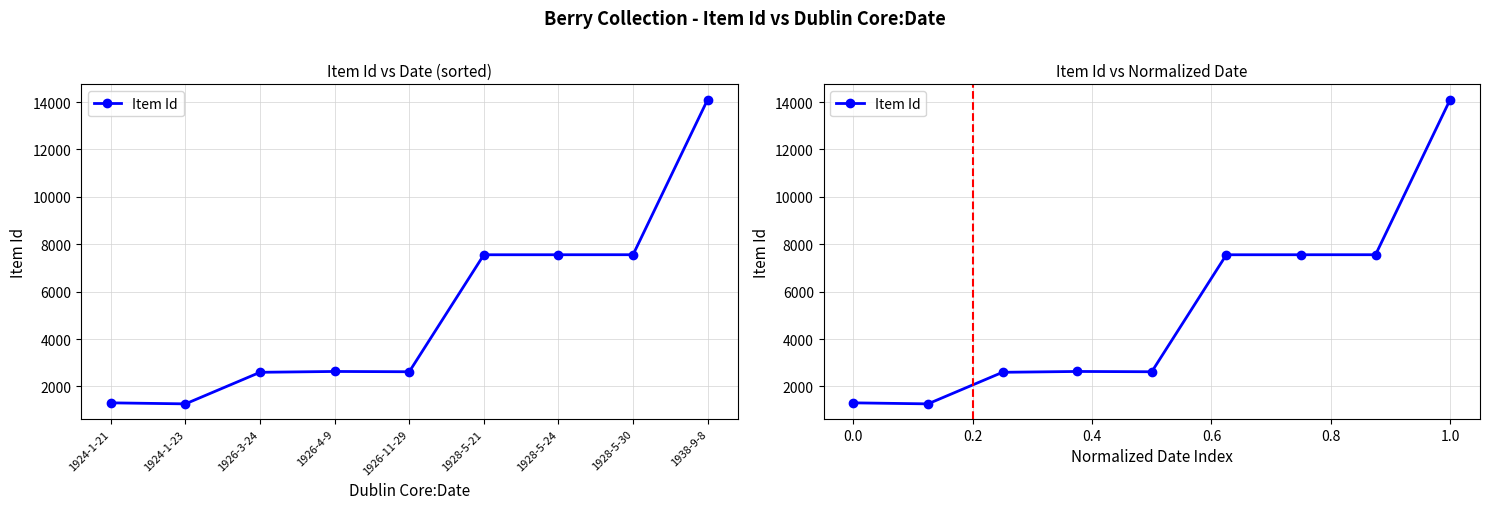

List the labels in order of value, smallest first.

1924-1-23, 1924-1-21, 1926-3-24, 1926-11-29, 1926-4-9, 1928-5-21, 1928-5-24, 1928-5-30, 1938-9-8